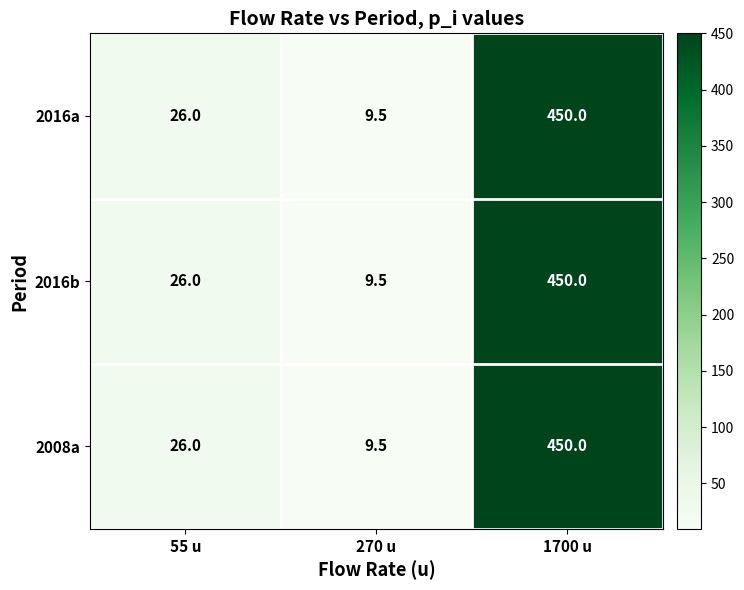

At how many categories does at least one series exceed 313?

1